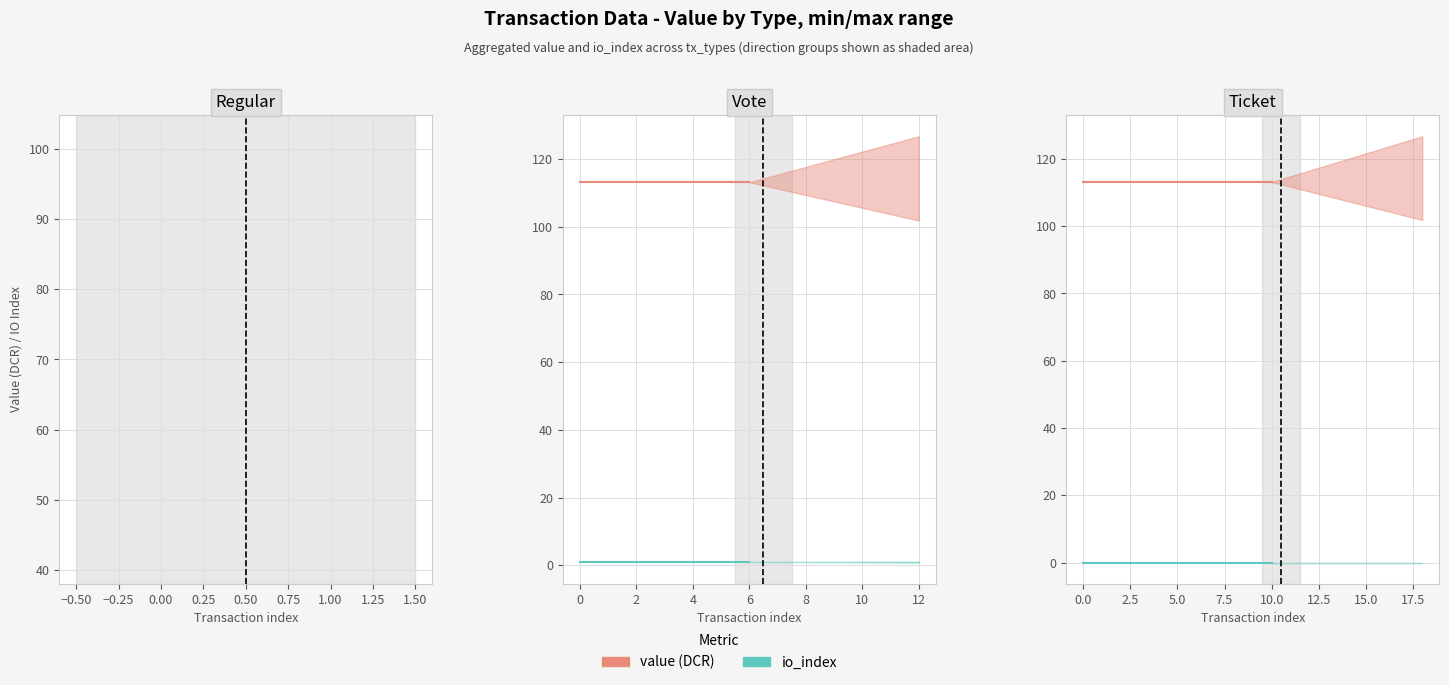

True or false: value (DCR) has a value of 113.2 at 0.25.

True